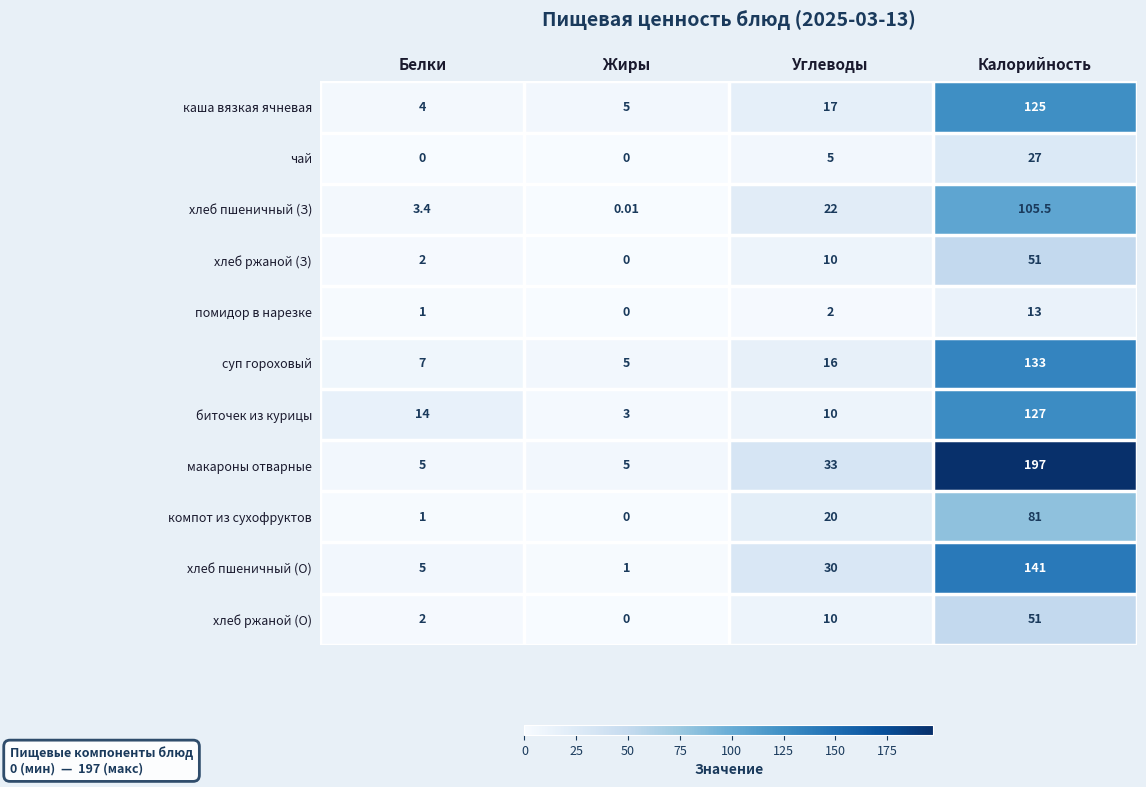

Which series has the largest total across all categories?

макароны отварные